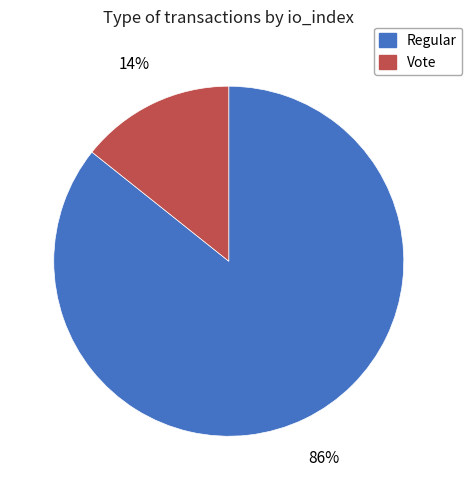

Do Vote and Regular together represent more than half of the pie?

Yes